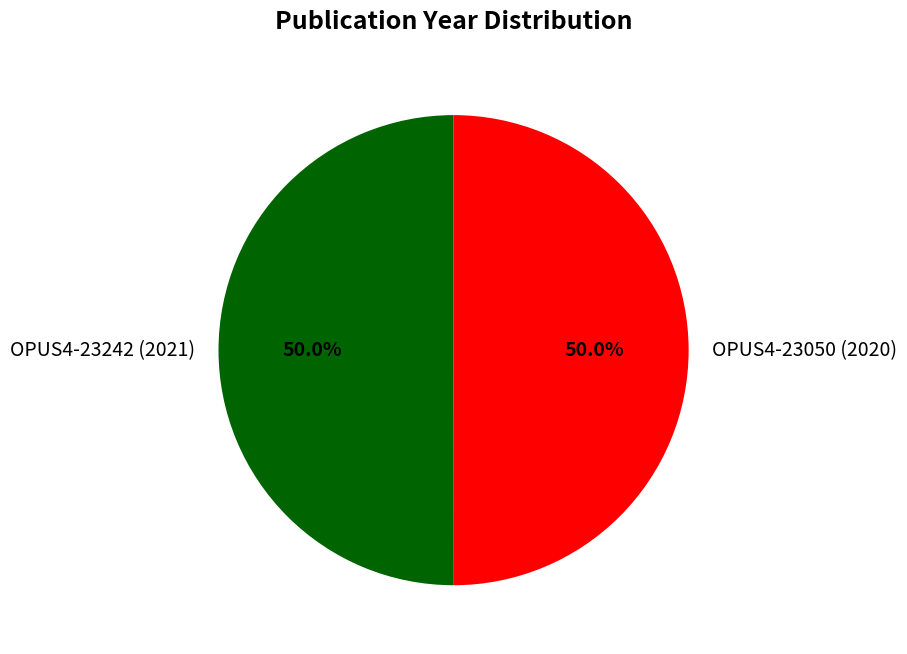

What is the ratio of the value at OPUS4-23050 (2020) to the value at OPUS4-23242 (2021)?

1.0